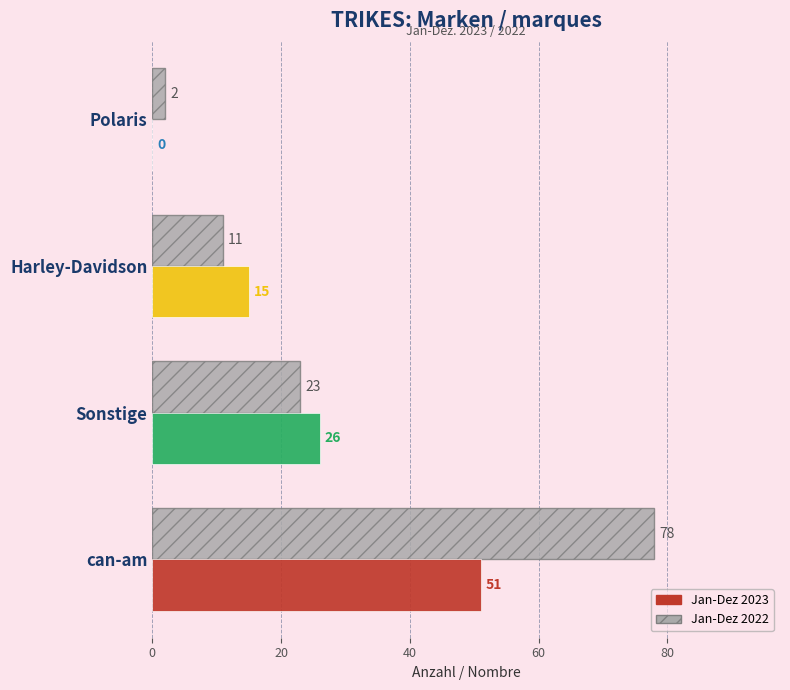

What is the highest value of the Jan-Dez 2022 series?

78